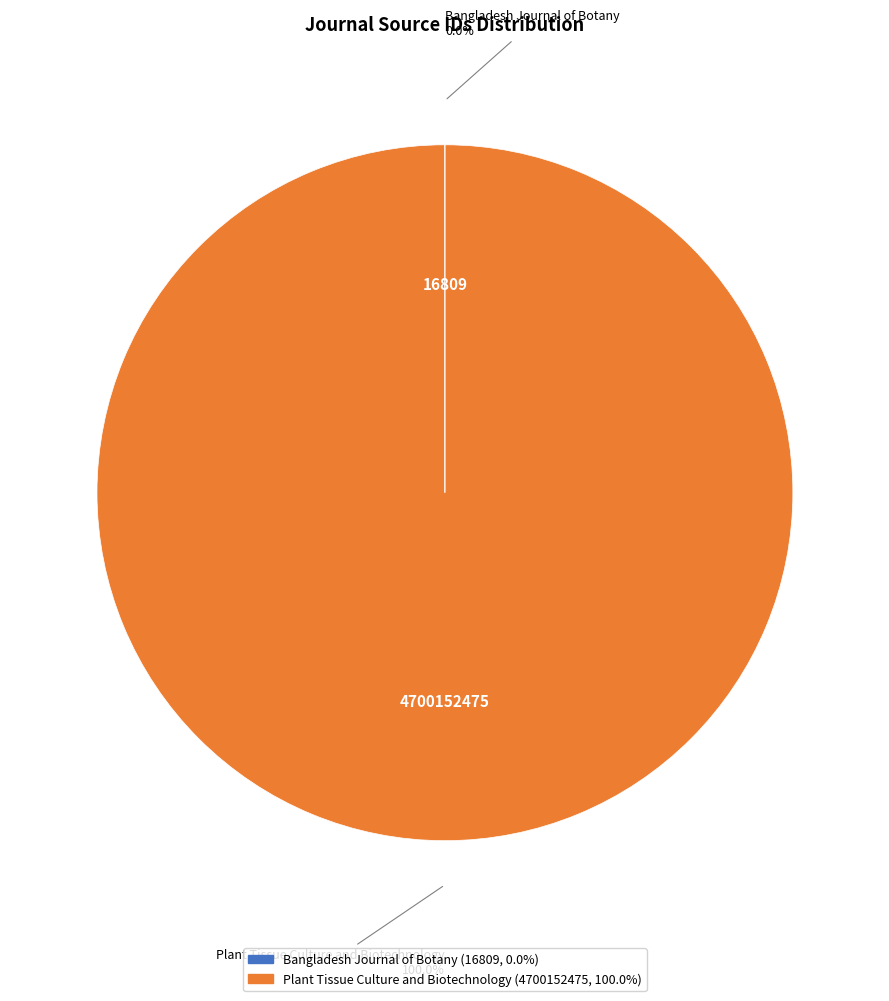

To the nearest percent, what is the difference between the largest and smallest slice percentages?

100%